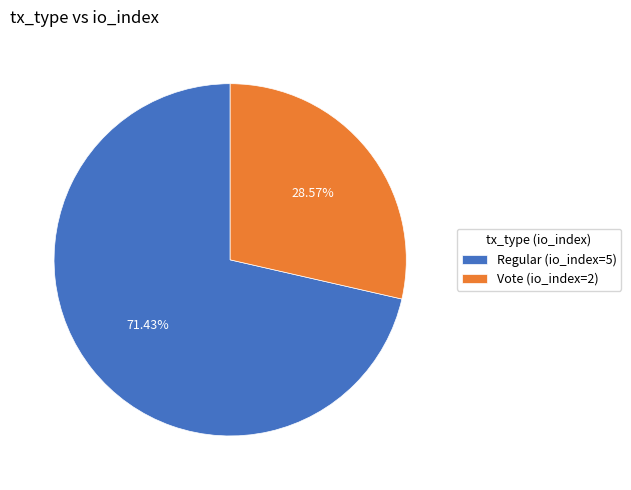

To the nearest percent, what is the difference between the Regular (io_index=5) and Vote (io_index=2) slice percentages?

43%